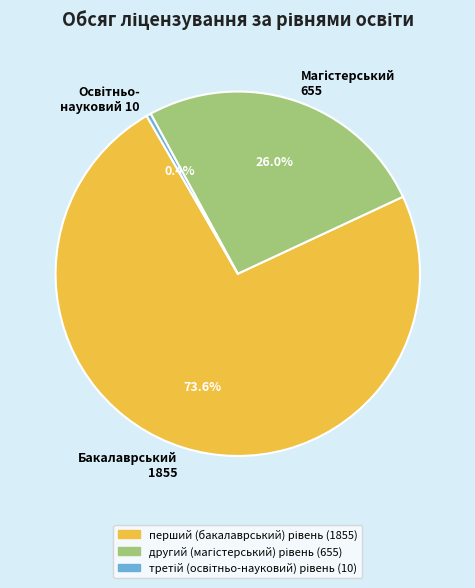

What is the majority slice?

Бакалаврський 1855